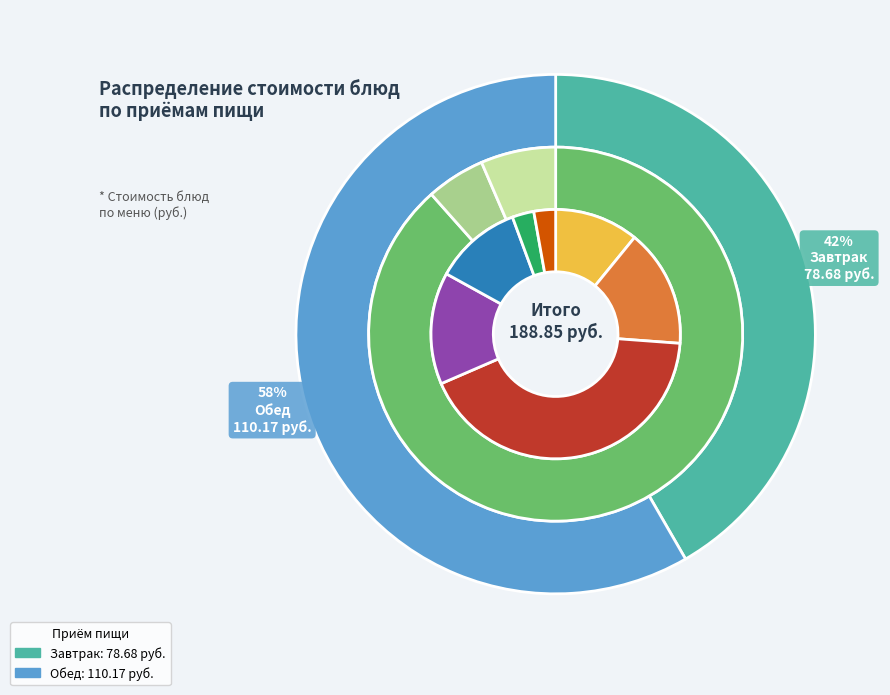

To the nearest percent, what is the difference between the largest and smallest slice percentages?

35%